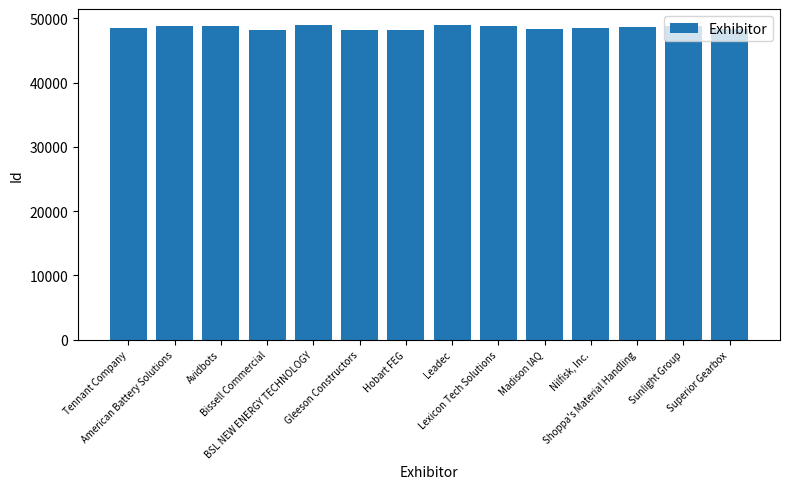

What is the minimum value shown in the chart?

48104